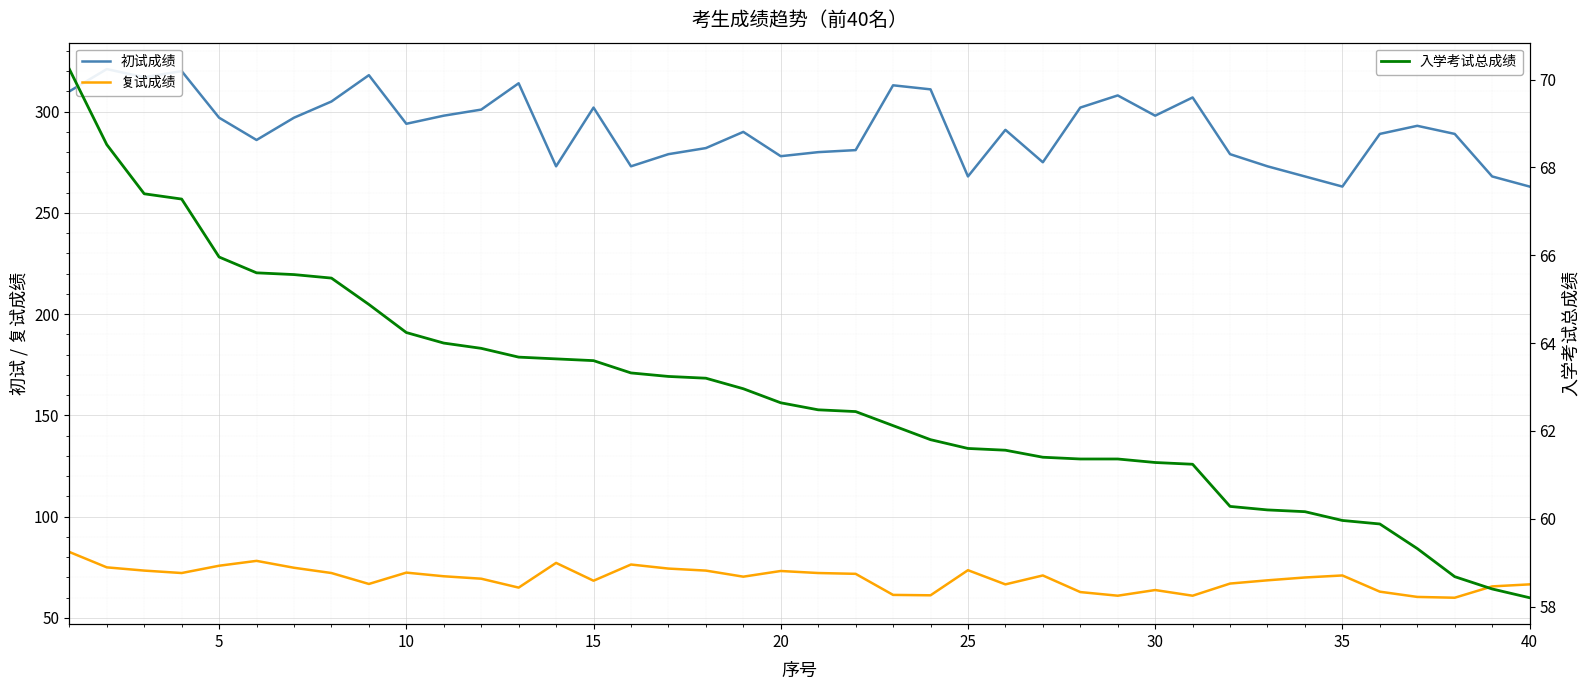

True or false: 复试成绩 and 初试成绩 cross at least once.

False